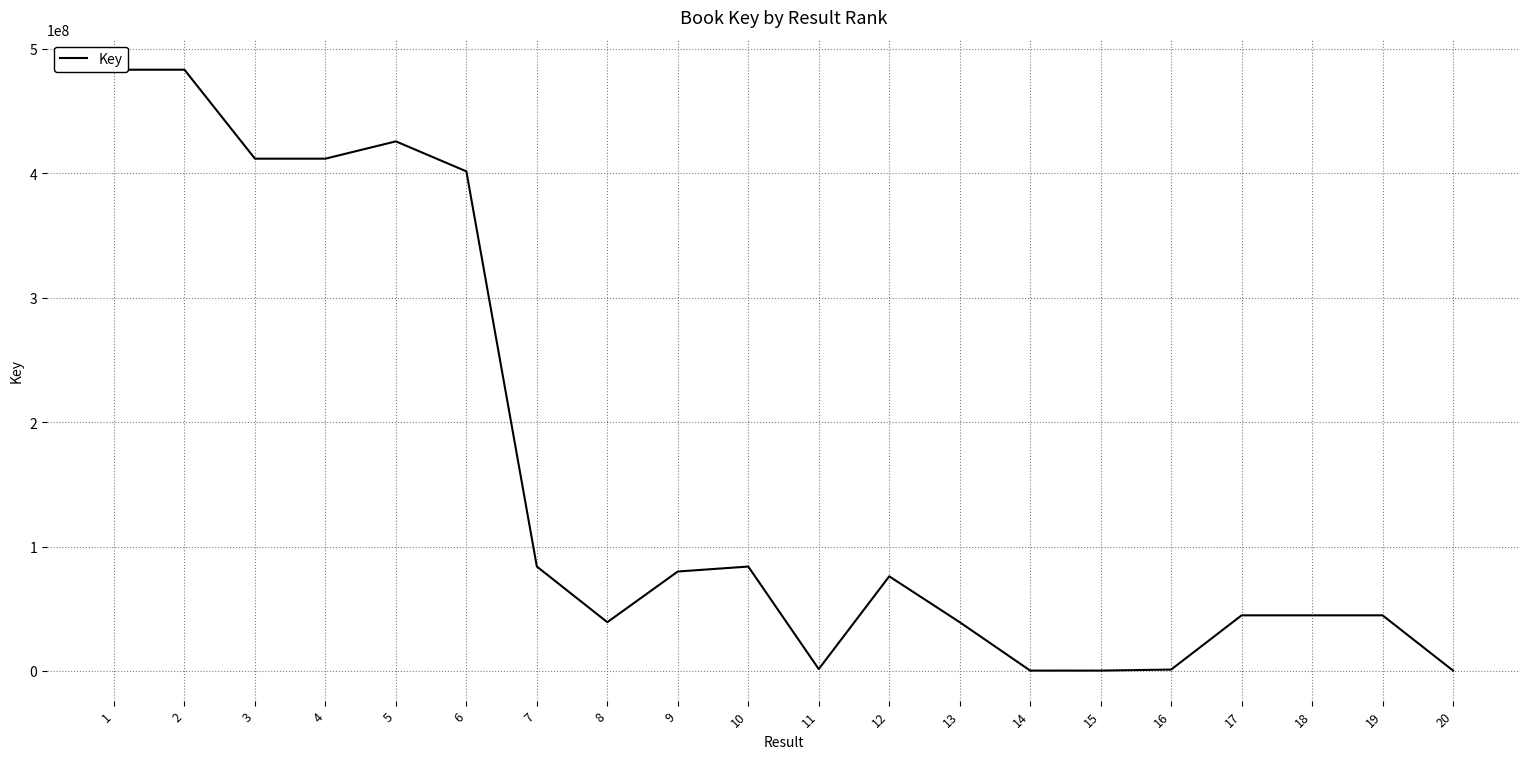

Where is the data nearest to the value 241714187?

7